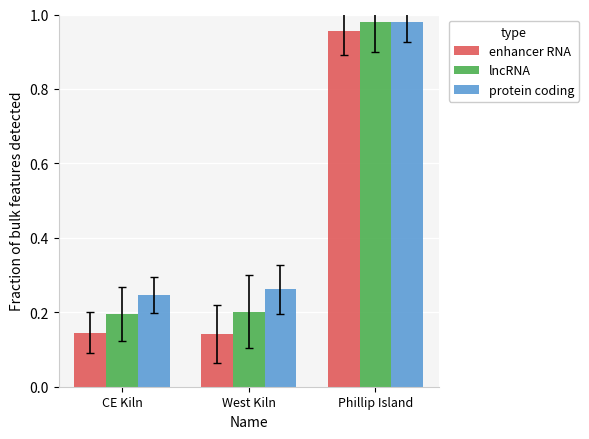

What position from the right is West Kiln?

2